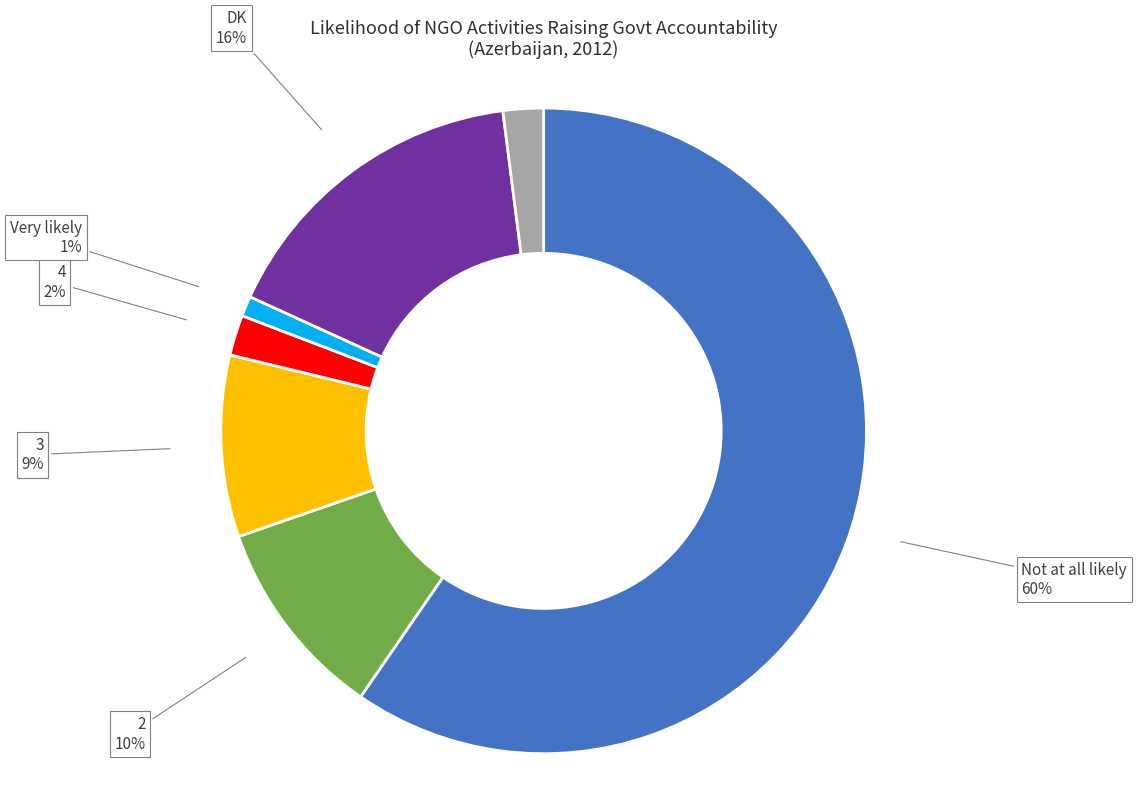

How many slices are in this pie chart?

7